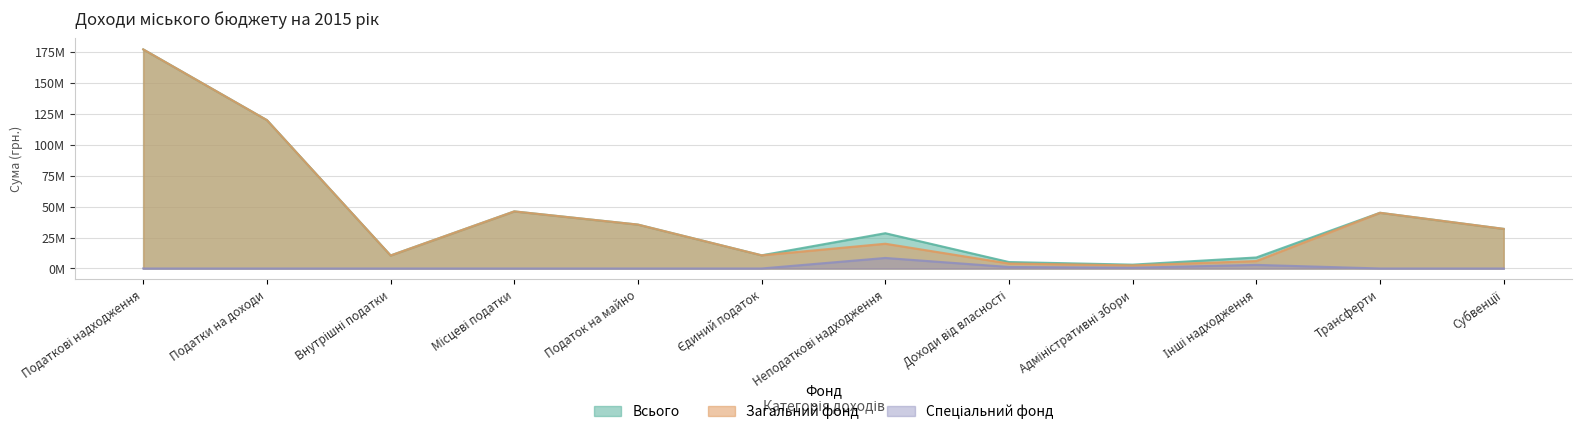

What is the value of the Спеціальний фонд point at the 9th from the left?

600000